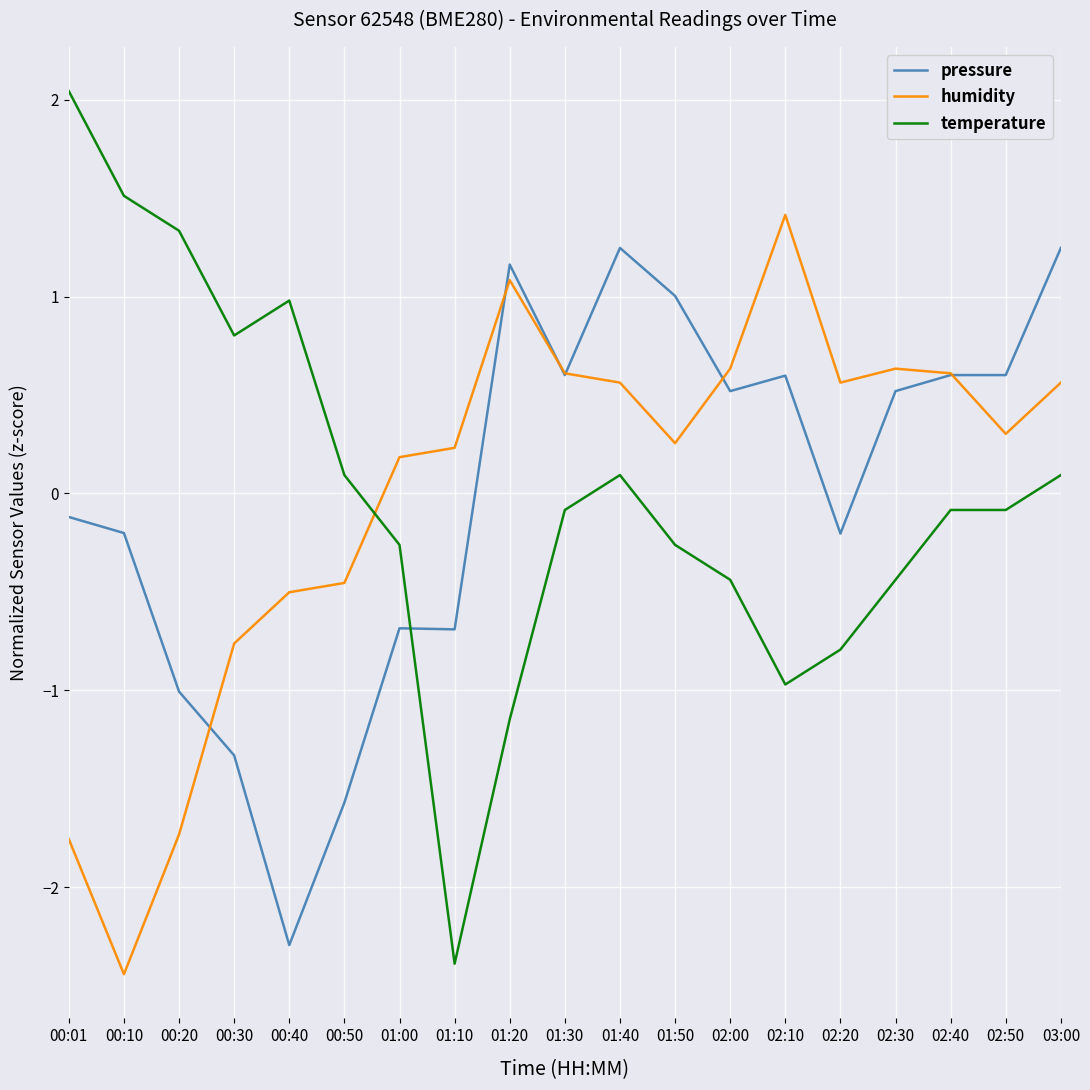

Does the chart have visible grid lines?

Yes